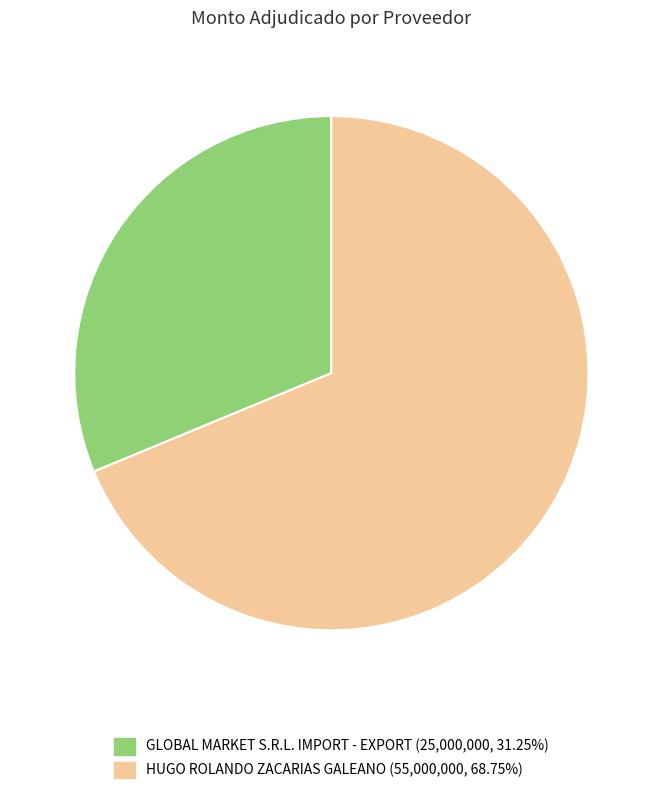

Rank the categories by value from lowest to highest.

GLOBAL MARKET S.R.L. IMPORT - EXPORT, HUGO ROLANDO ZACARIAS GALEANO